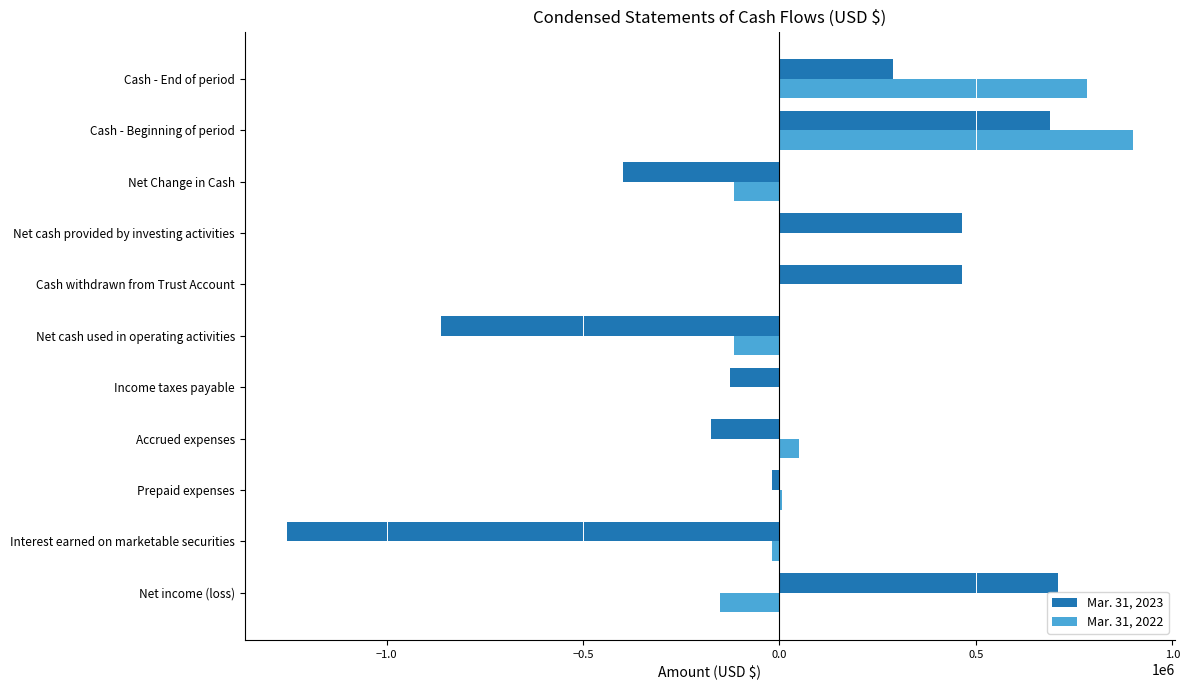

Which series changed the most between Accrued expenses and Net cash provided by investing activities?

Mar. 31, 2023